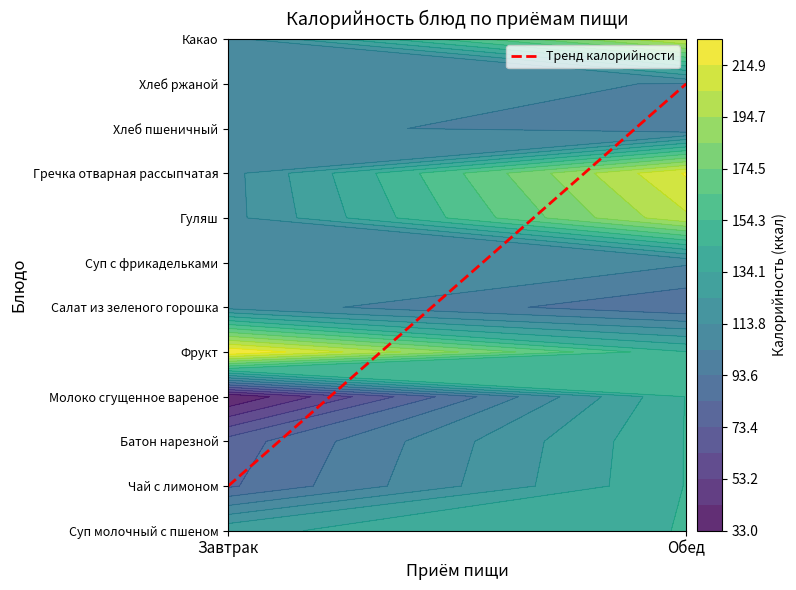

List the series in order of their overall mean, lowest first.

Обед, Завтрак